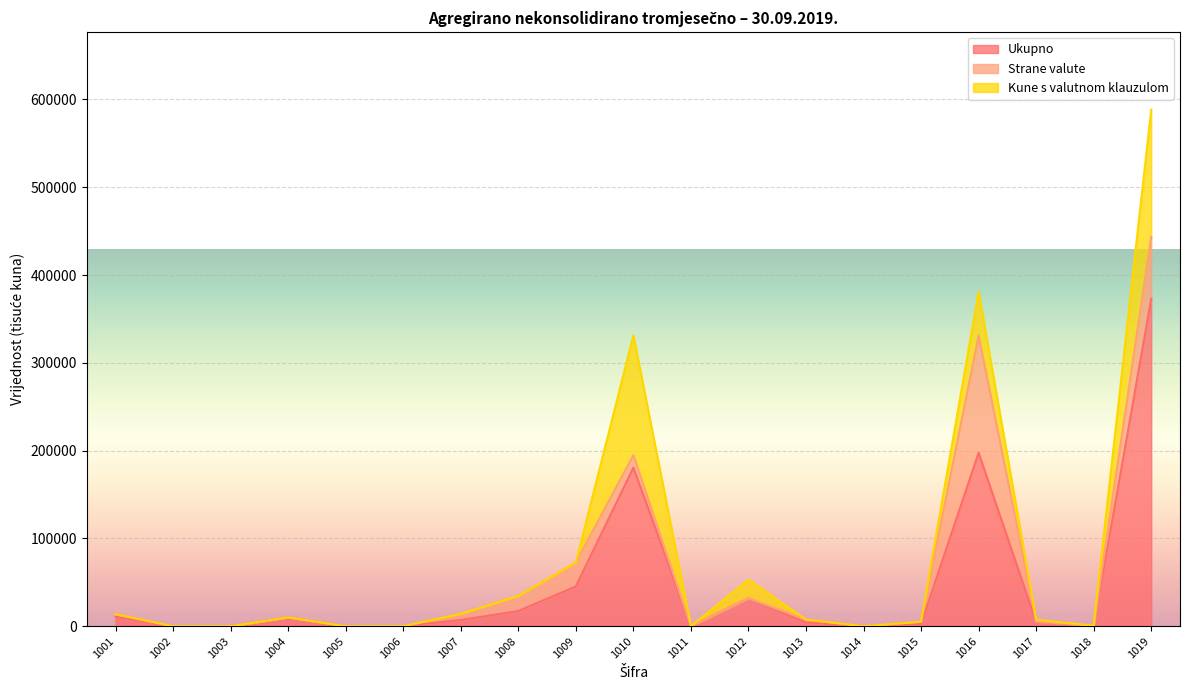

What is the difference between the Strane valute values at 1016 and 1002?

133286